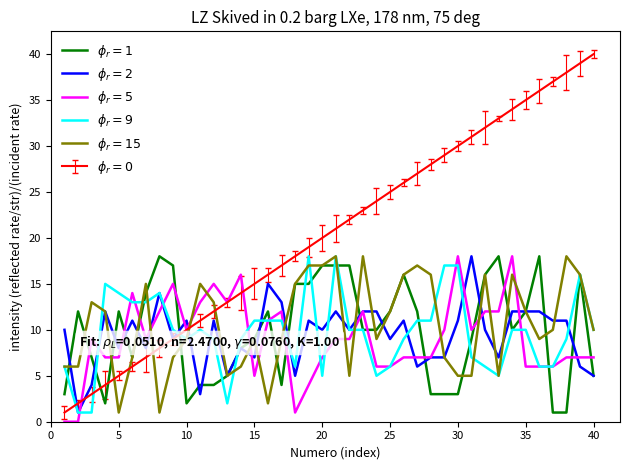

What is the greatest value displayed?

40